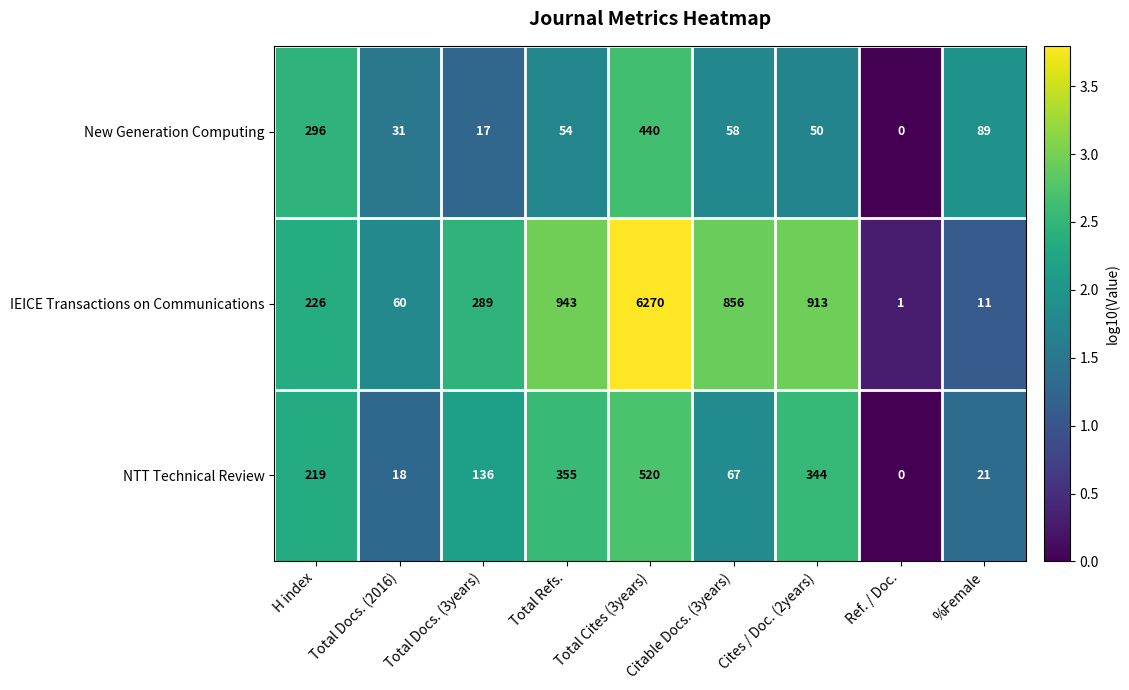

What value does the IEICE Transactions on Communications series have at Cites / Doc. (2years), to the nearest 50?

900